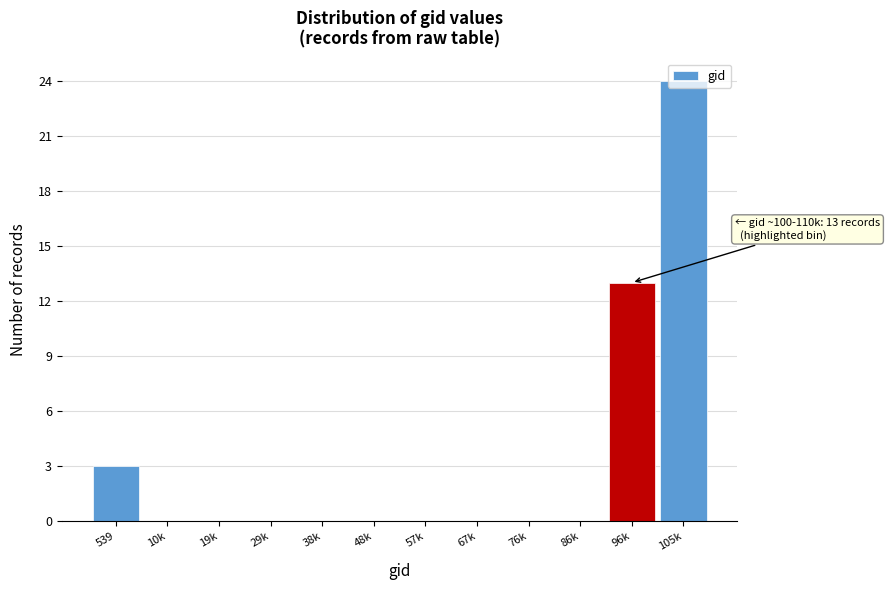

What is the sum of the values at 96k and 10k?

13